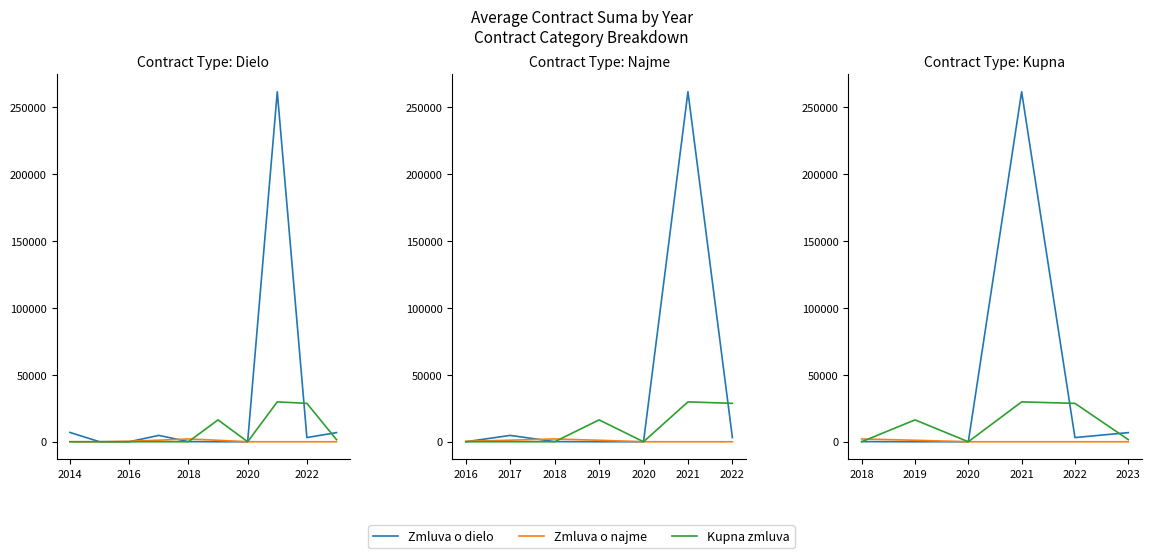

True or false: Kupna zmluva has more than 2 interior local peaks.

False